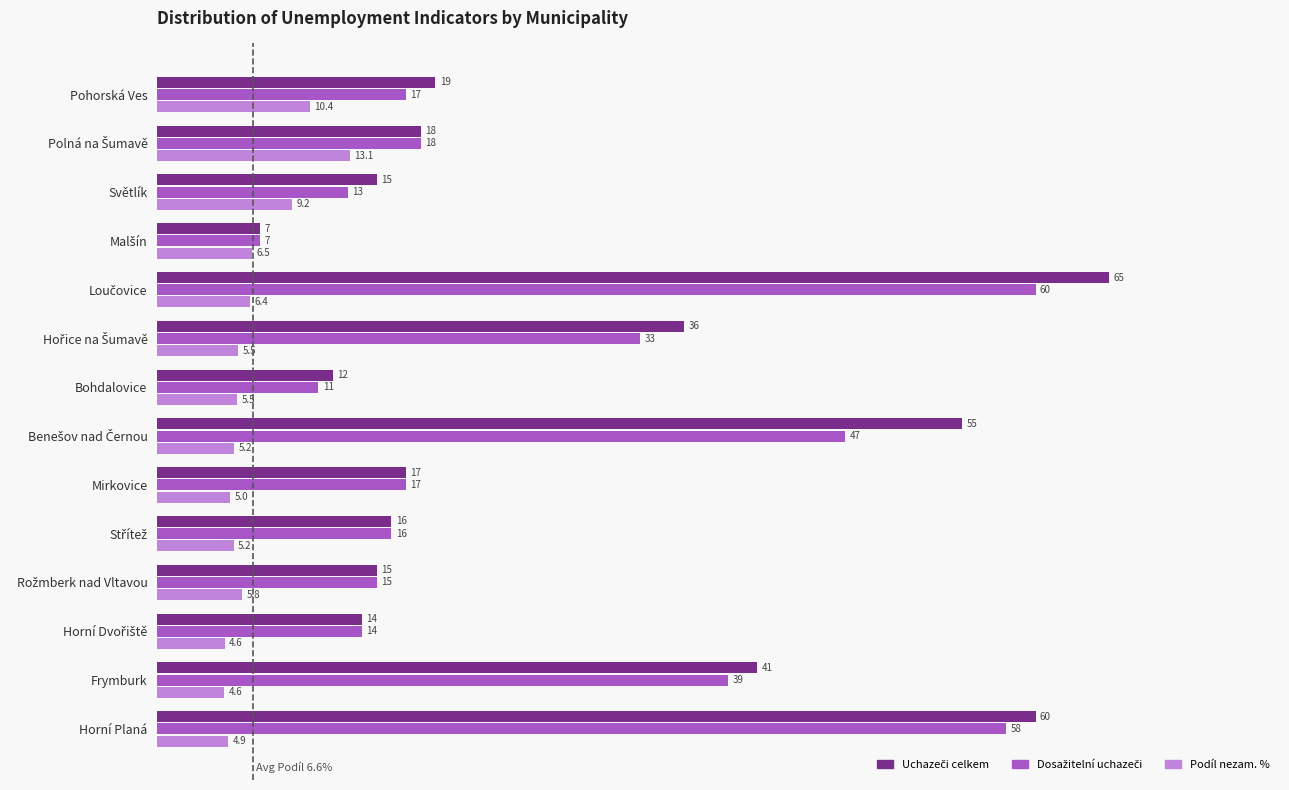

What is the minimum value shown in the chart?

4.6